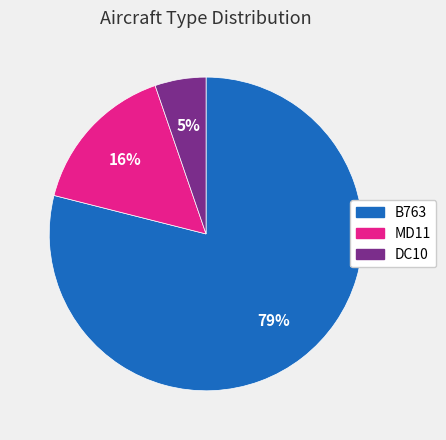

Is it true that B763 is 68% of the pie?

False